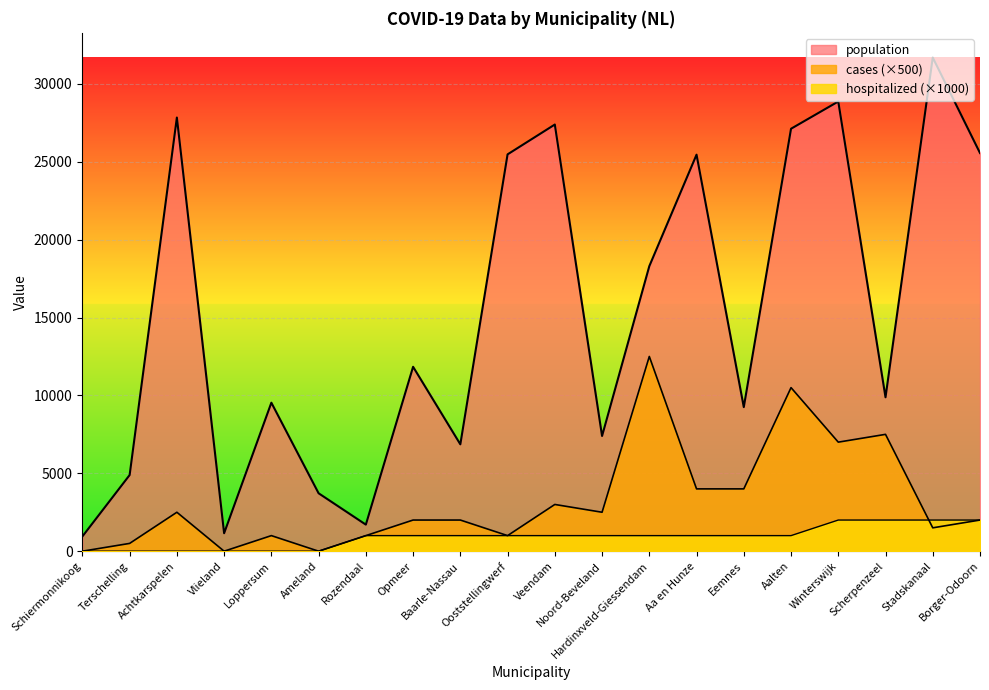

Between Ooststellingwerf and Borger-Odoorn, which is larger?

Borger-Odoorn